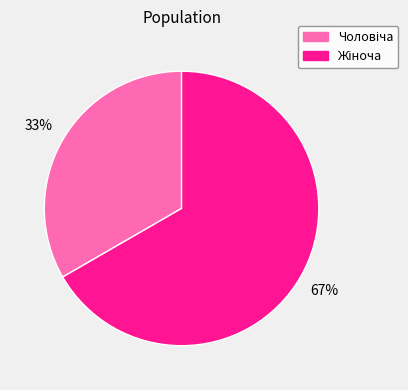

Is there any slice that represents more than half of the pie?

Yes